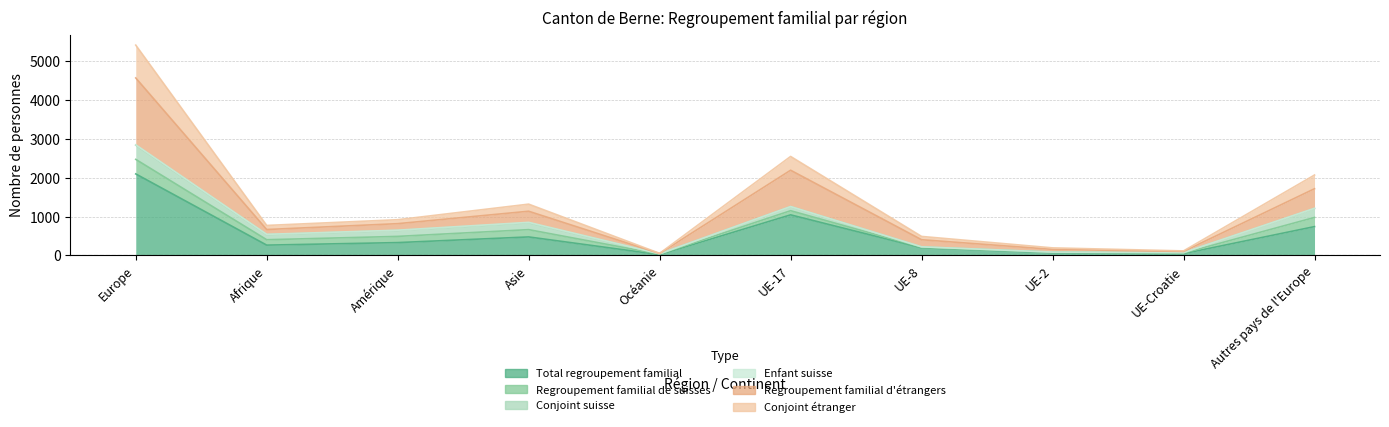

True or false: Total regroupement familial has a value of 328 at Amérique.

True